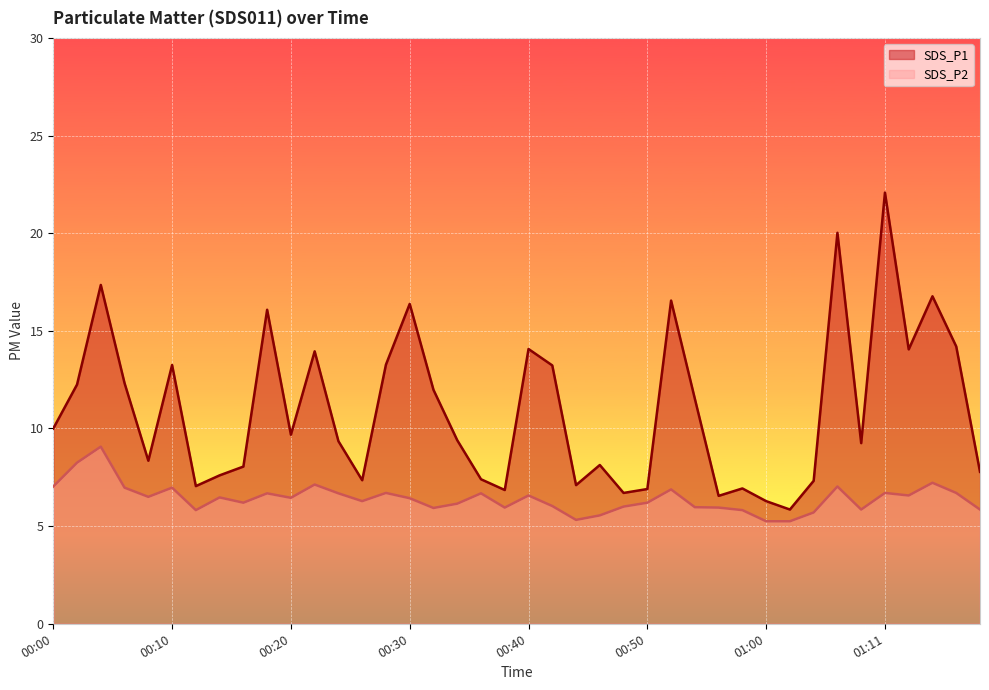

True or false: SDS_P1 has more than 1 points higher than both neighbors.

True